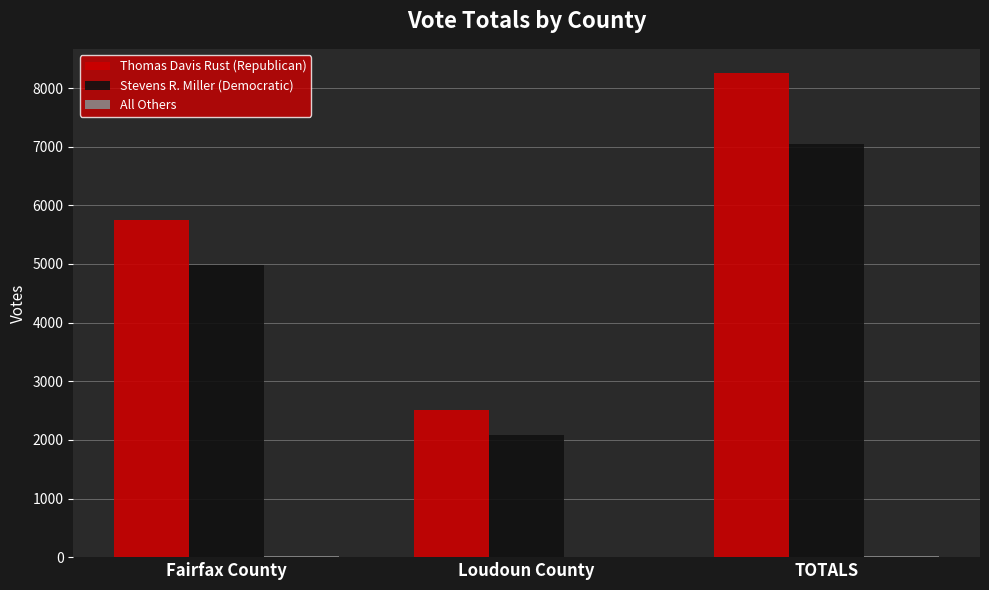

The value of Thomas Davis Rust (Republican) at TOTALS is 11429. True or false?

False